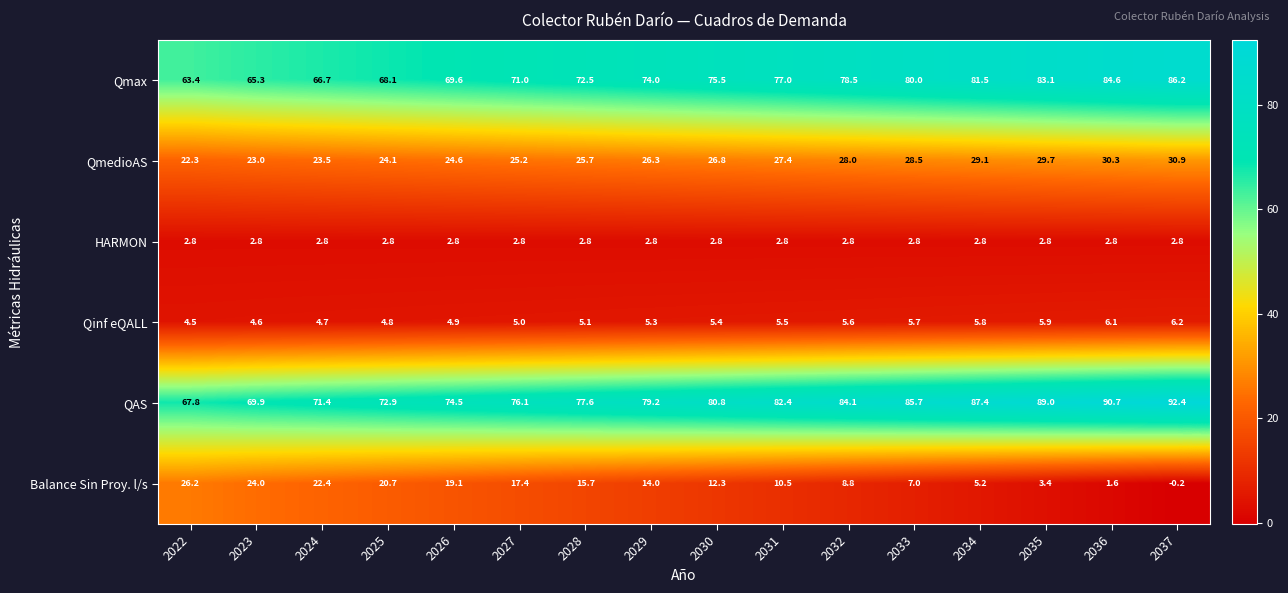

At which label does Qinf eQALL reach its peak?

2037